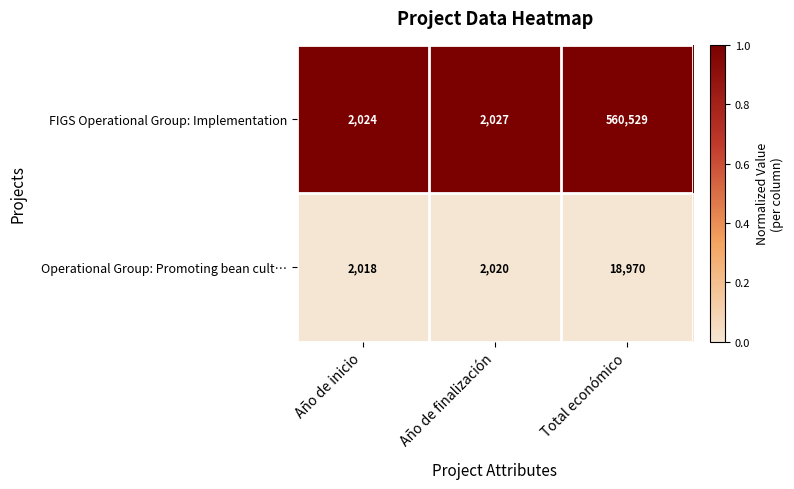

Reading left to right, transcribe all the data shown in this chart.

FIGS Operational Group: Implementation: 2024	2027	560529
Operational Group: Promoting bean cult…: 2018	2020	18970